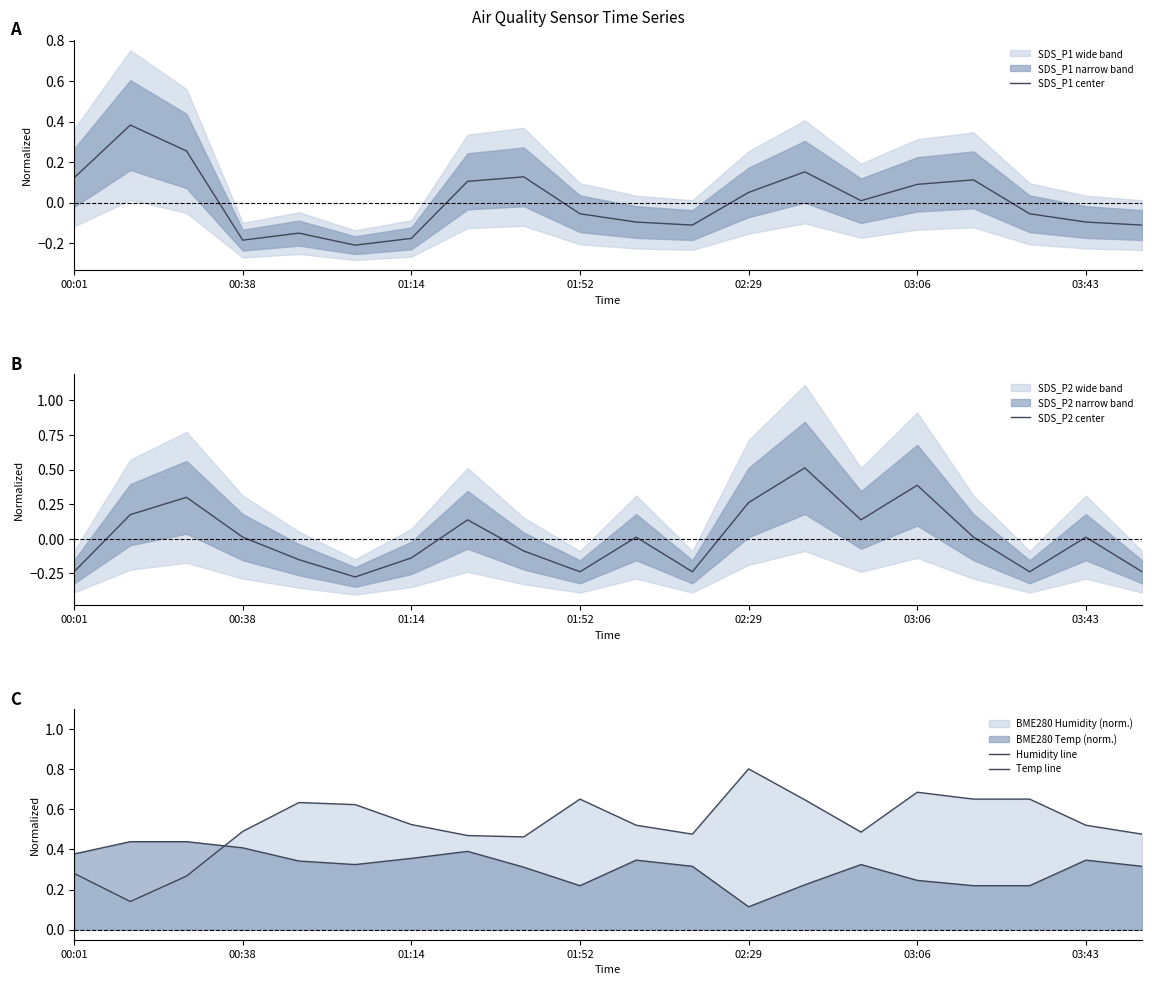

True or false: Temp line has more than 2 interior local peaks.

True